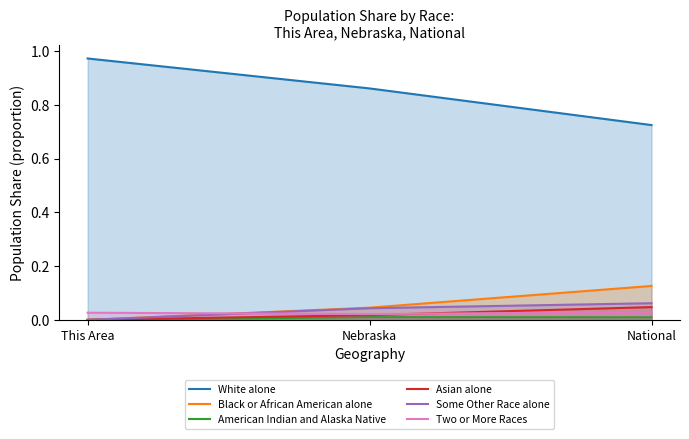

At which label does Two or More Races reach its peak?

National